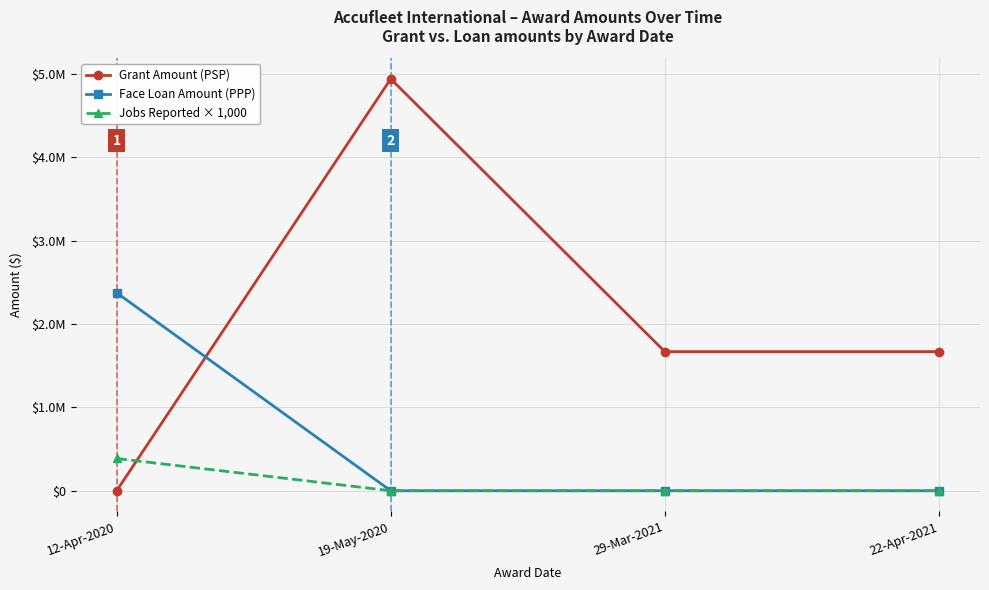

What is the label of the 4th point from the left?

22-Apr-2021